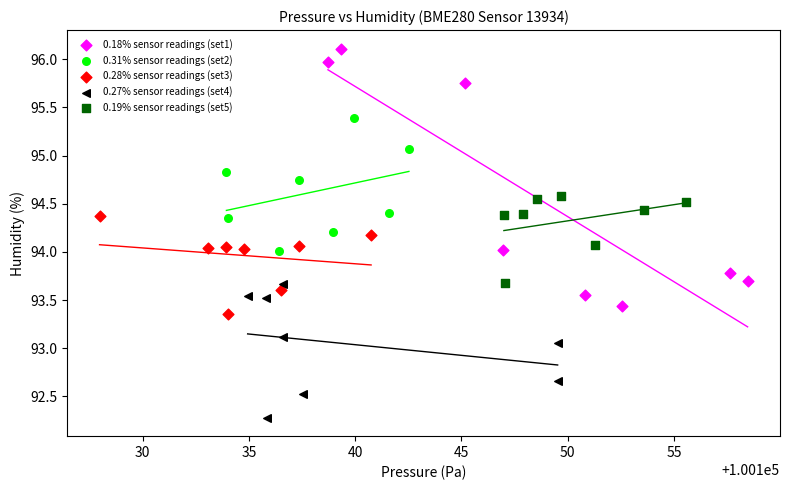

Which series reaches the minimum Y coordinate?

0.27% sensor readings (set4)